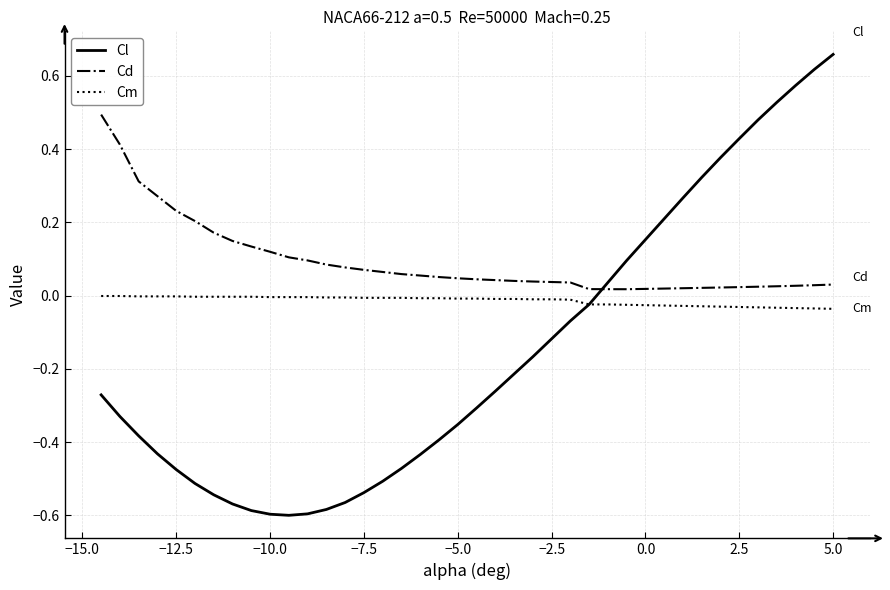

Rank the series by their average value, from highest to lowest.

Cd, Cm, Cl